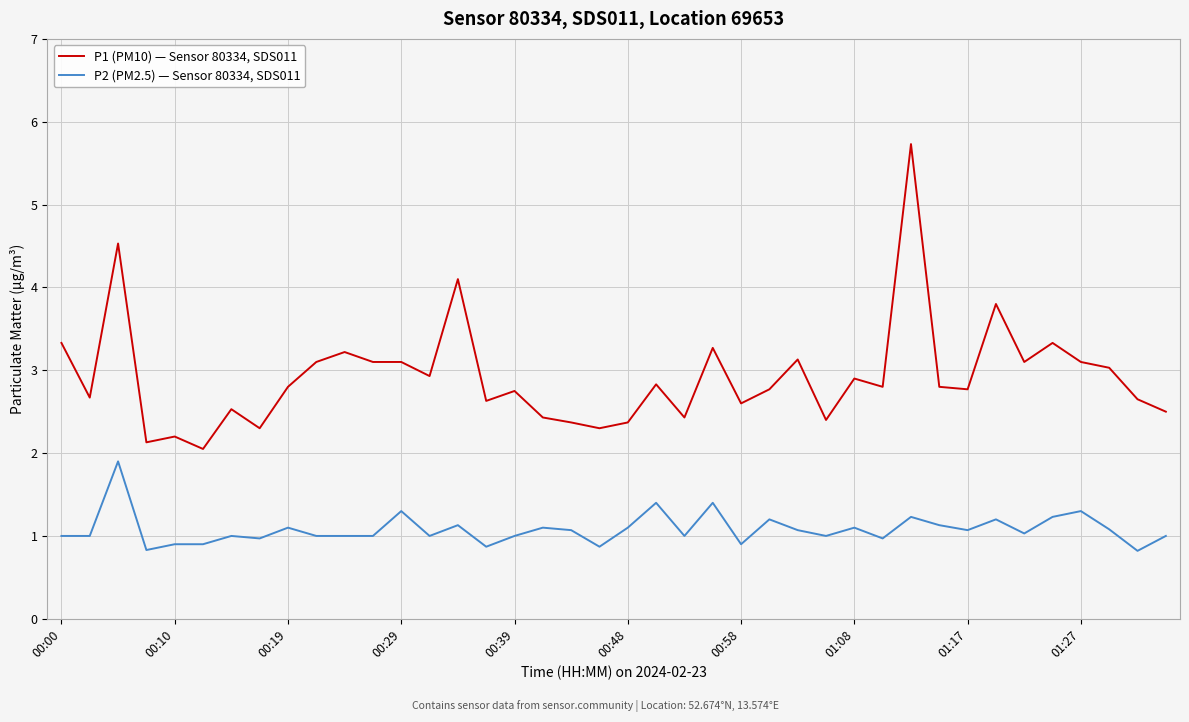

What are all the series names shown in the legend?

P1 (PM10) — Sensor 80334, SDS011, P2 (PM2.5) — Sensor 80334, SDS011